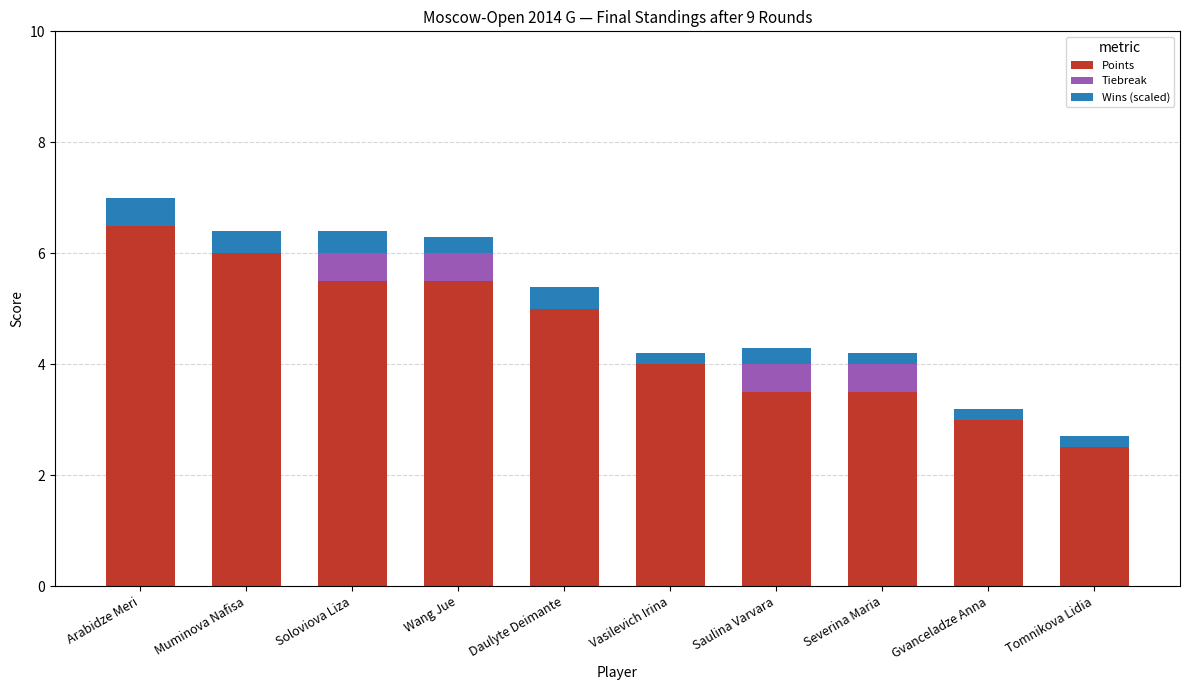

The value of Points at Gvanceladze Anna is 5.3. True or false?

False